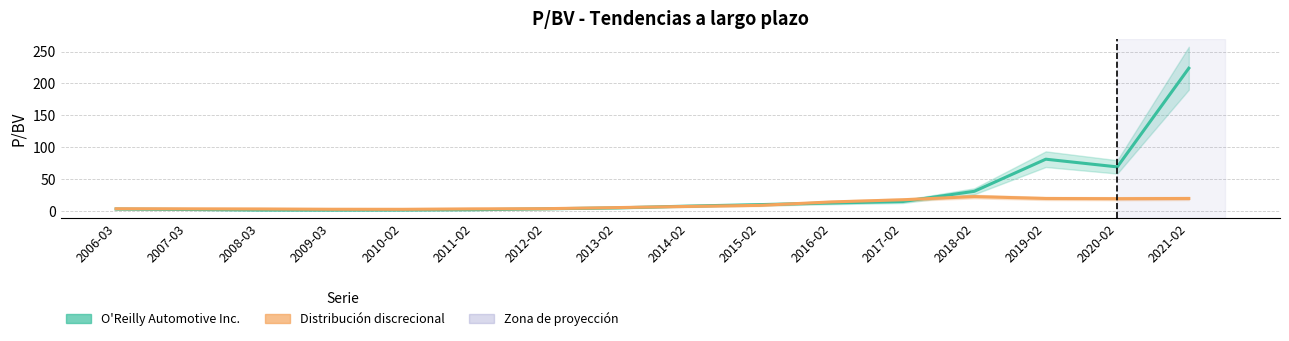

How many lines are shown in the chart?

2